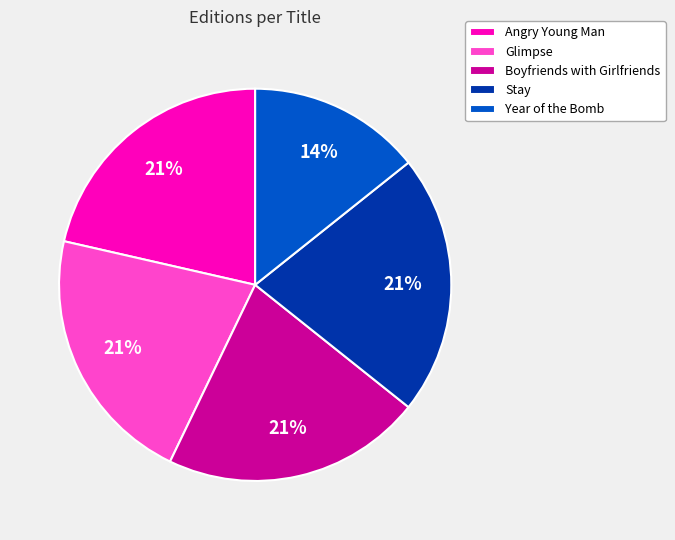

True or false: Glimpse accounts for 28% of the total.

False